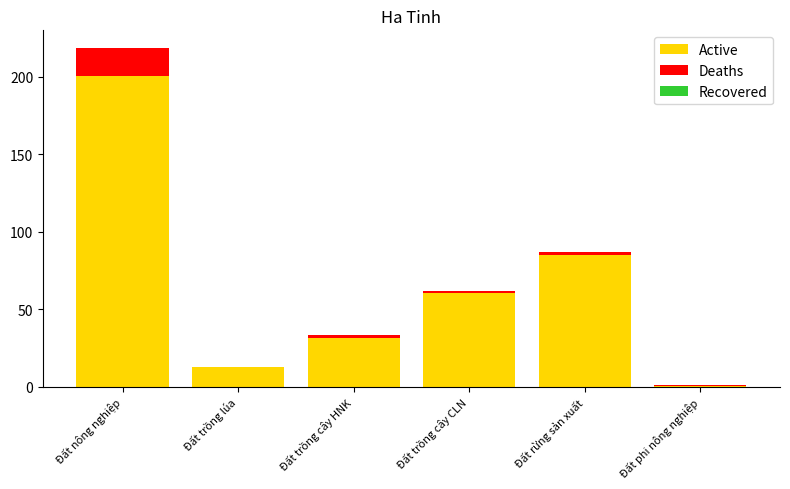

At which label is Active closest to 100?

Đất rừng sản xuất